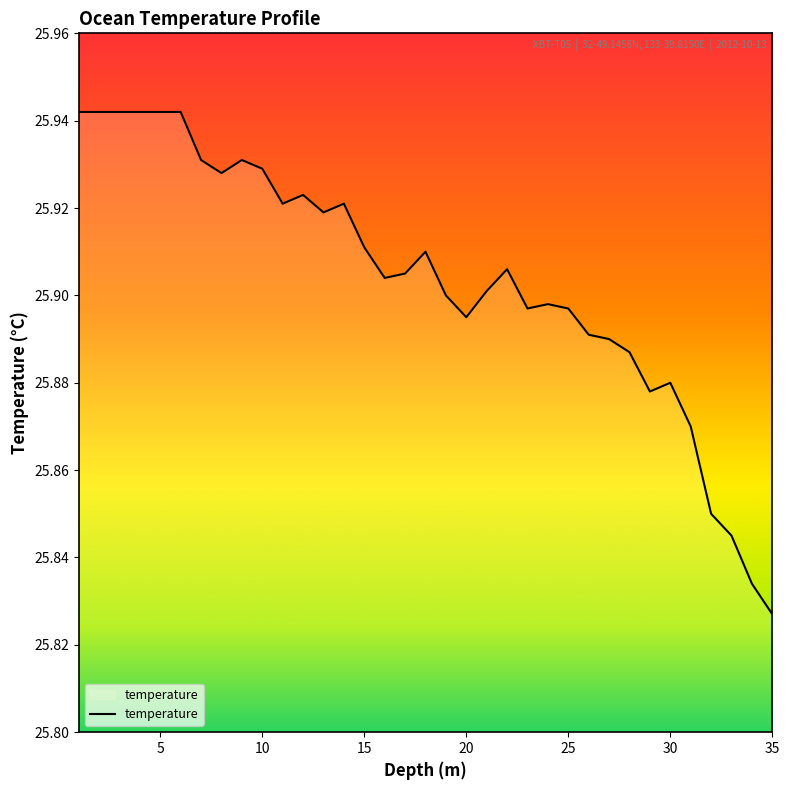

What is the maximum value shown in the chart?

25.9